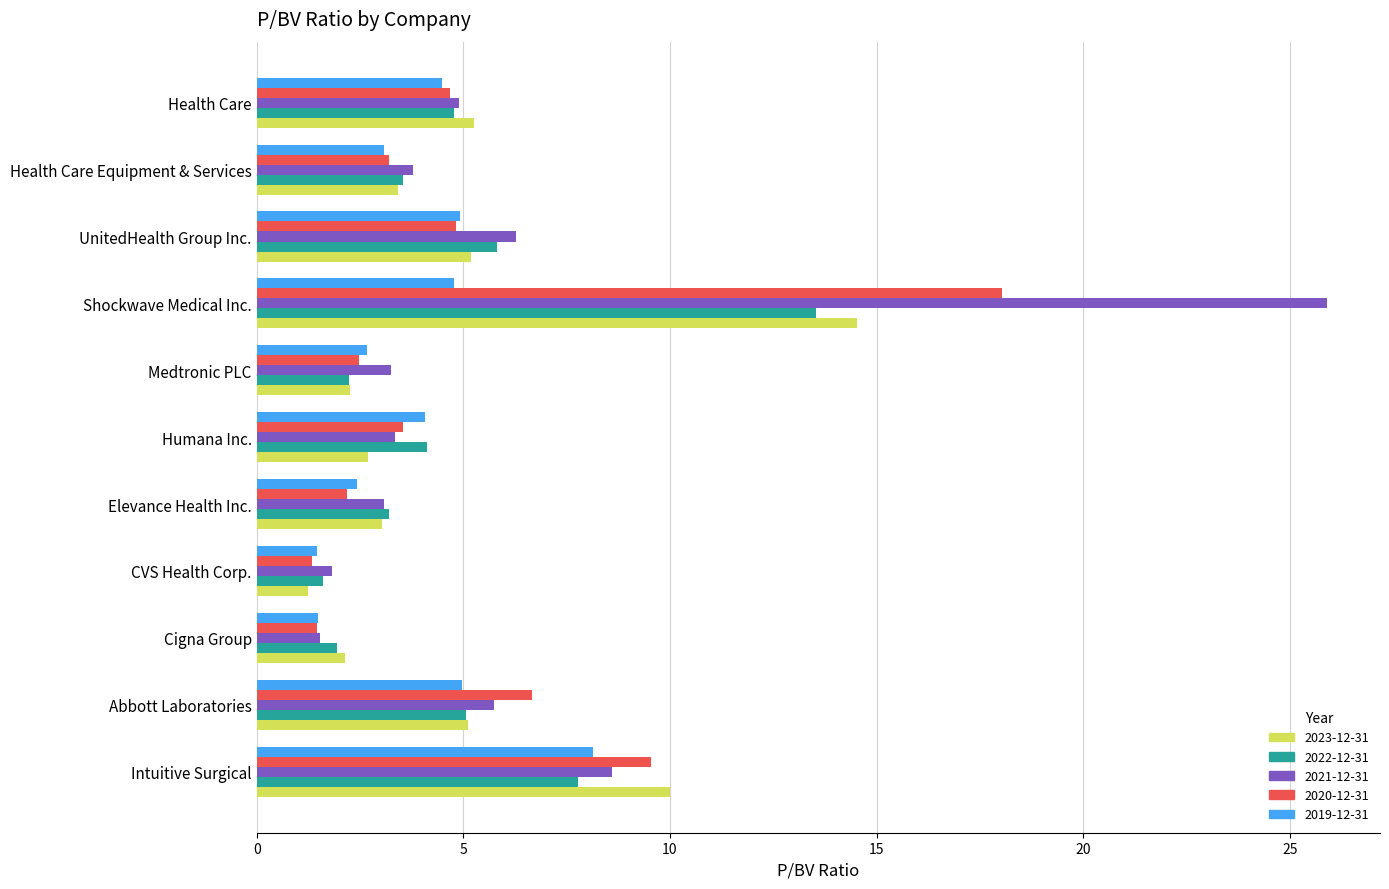

Which category has the lowest value in the 2021-12-31 series?

Cigna Group